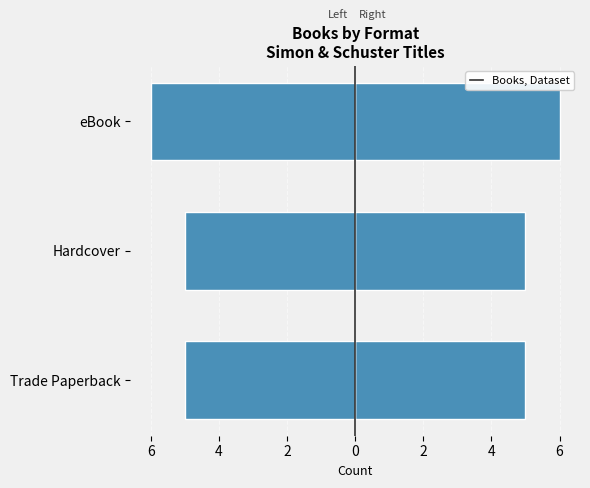

What is the sum of all values?

16